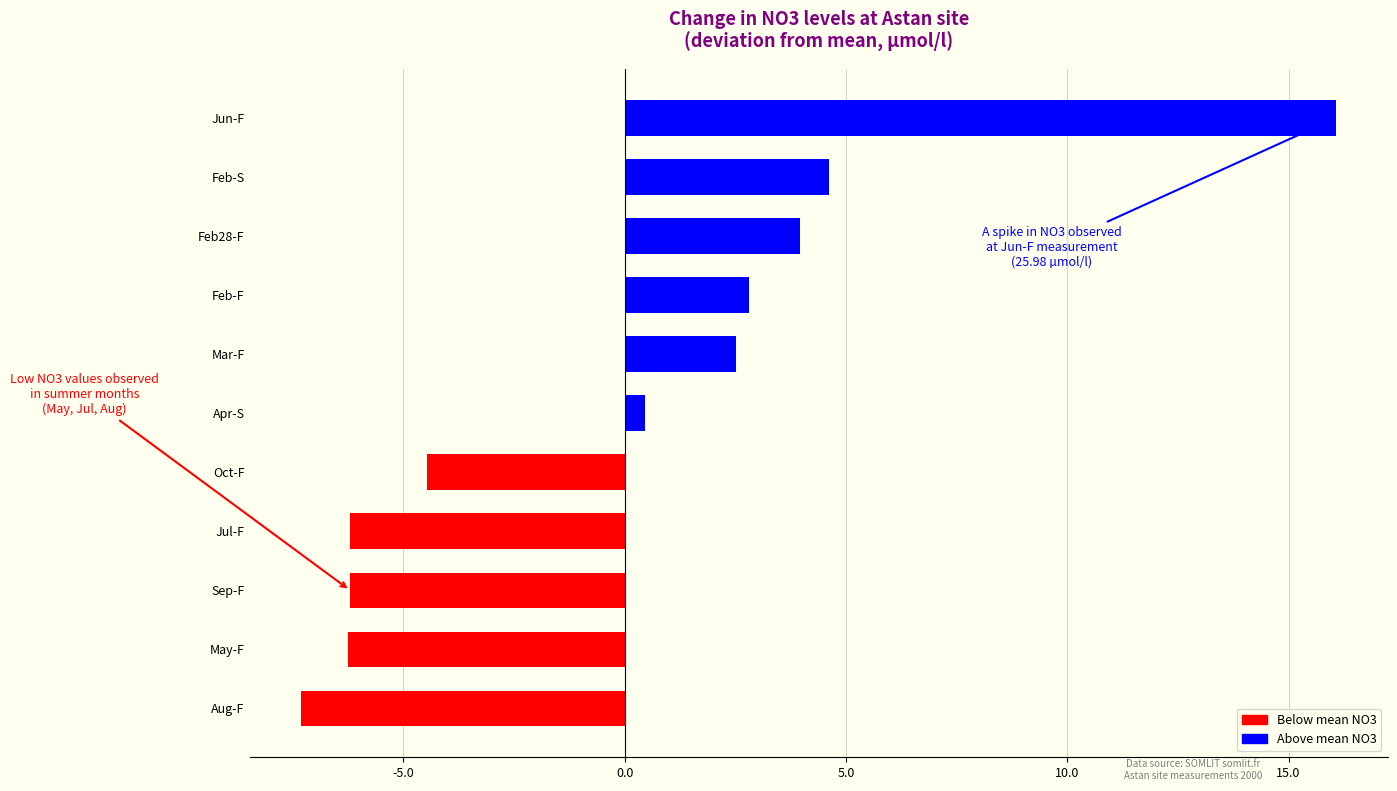

How many bars are there in total?

11